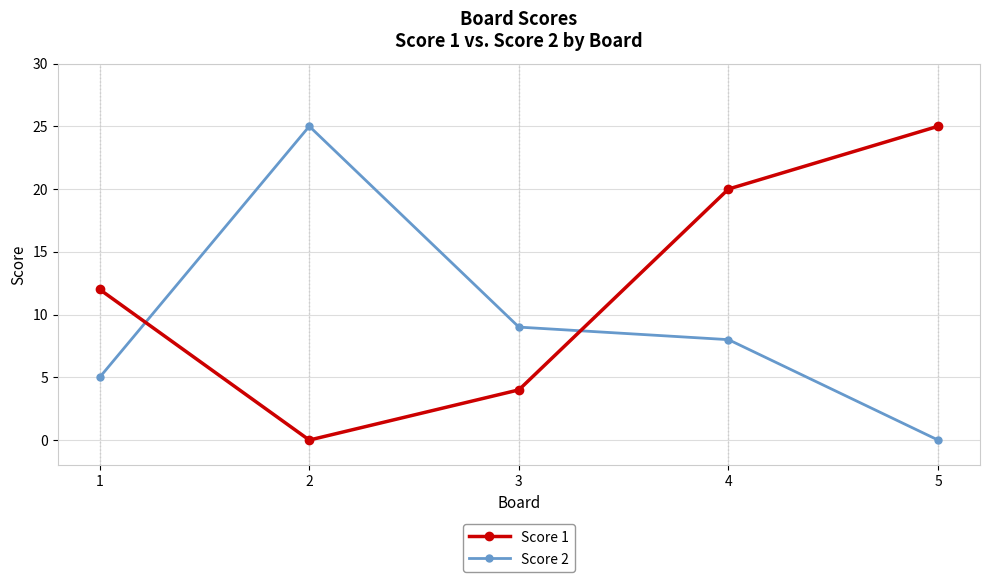

How many distinct data groups are displayed?

2